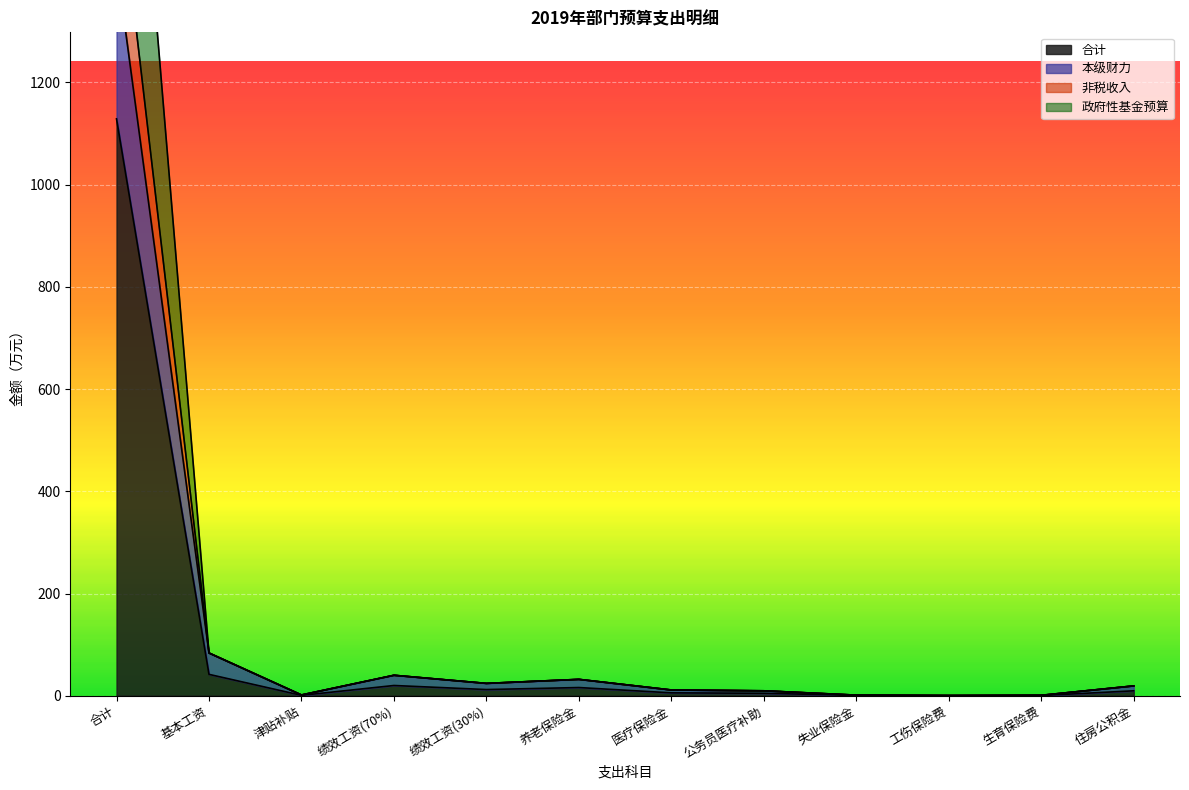

What is the average value of the 政府性基金预算 series?

154.8